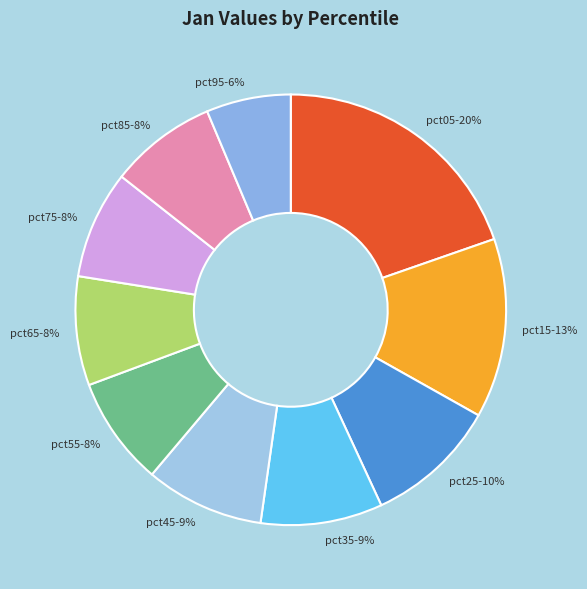

To the nearest percent, what is the difference between the pct35 and pct55 slice percentages?

1%